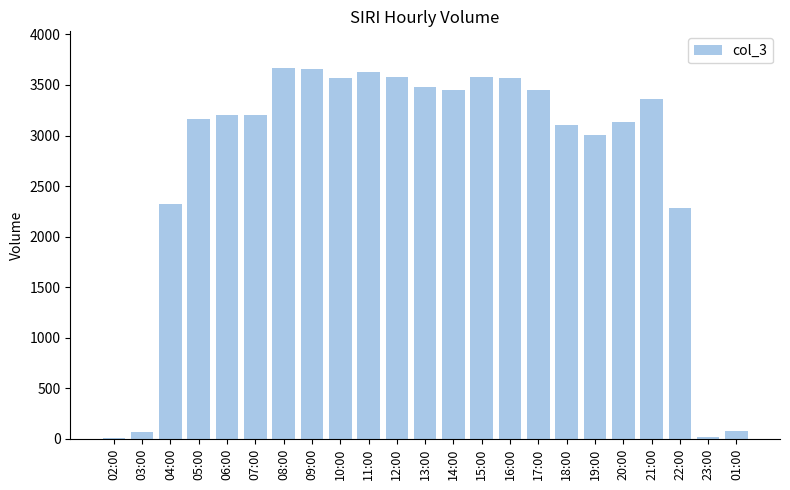

Between 06:00 and 03:00, which is larger?

06:00